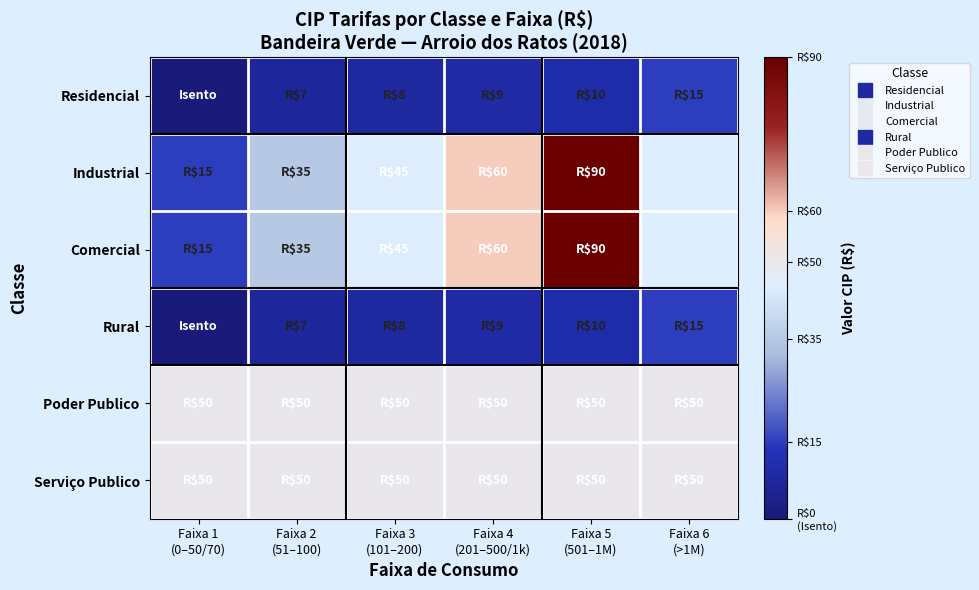

What is the spread (max minus min) of values at Faixa 5
(501–1M)?

80.0